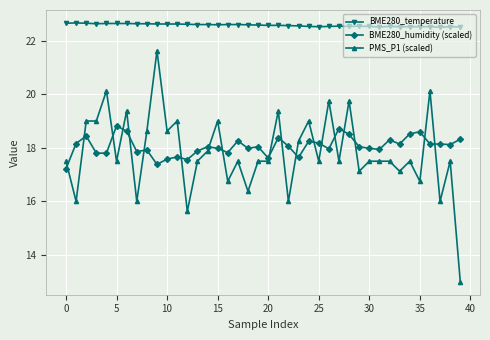

Which series has the largest total across all categories?

BME280_temperature